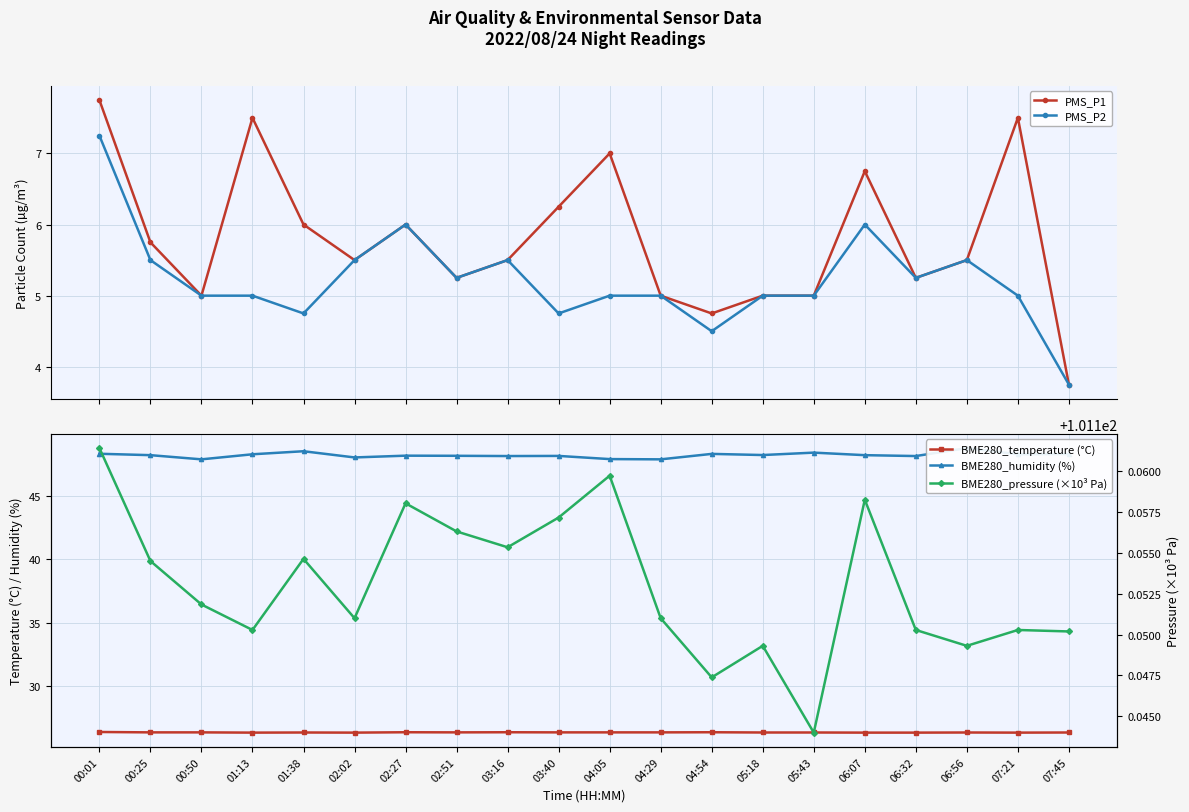

What is the maximum value shown in the chart?

101.2